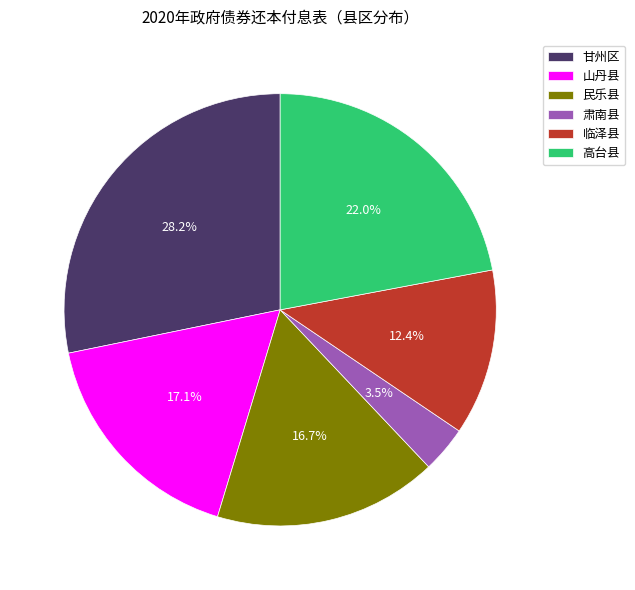

Which slice is the smallest?

肃南县